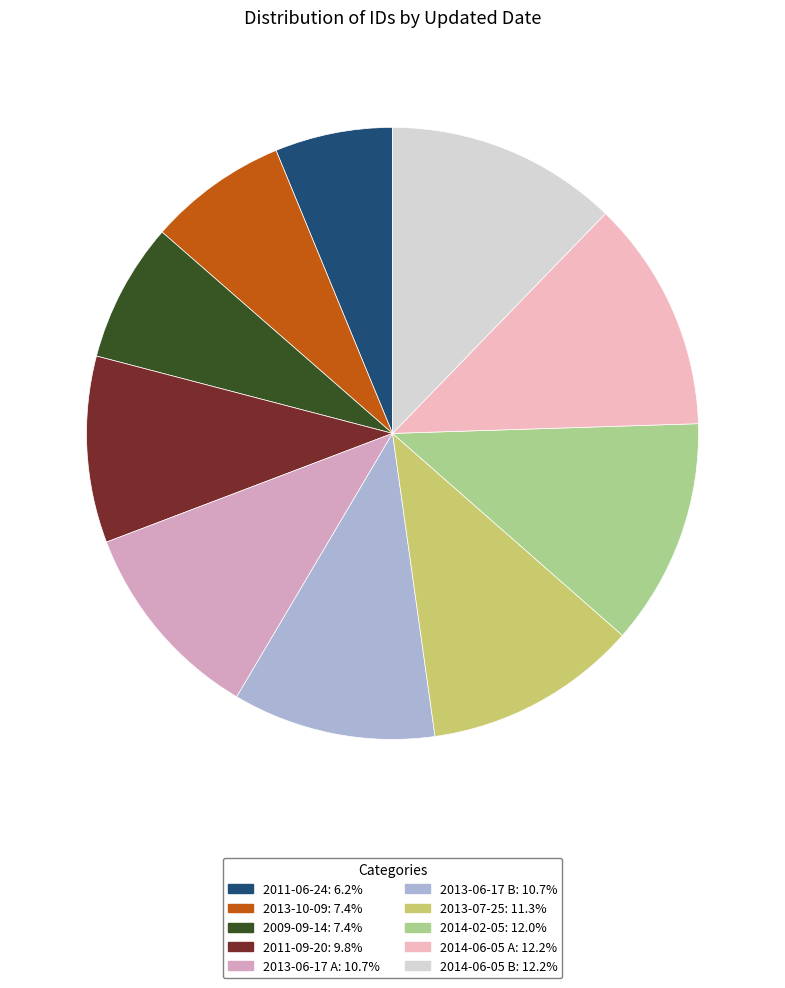

How many segments does this pie chart have?

10